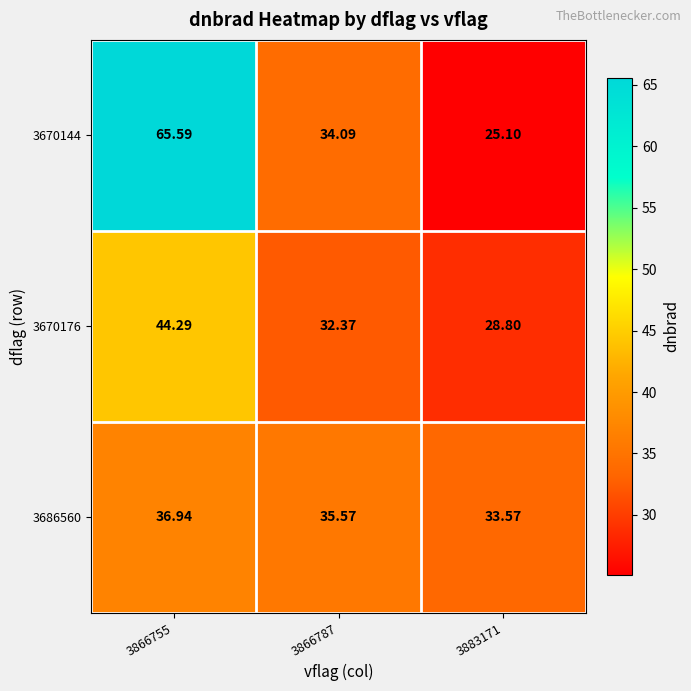

Is the value of 3670144 at 3866755 greater than the value of 3670176 at 3883171?

Yes